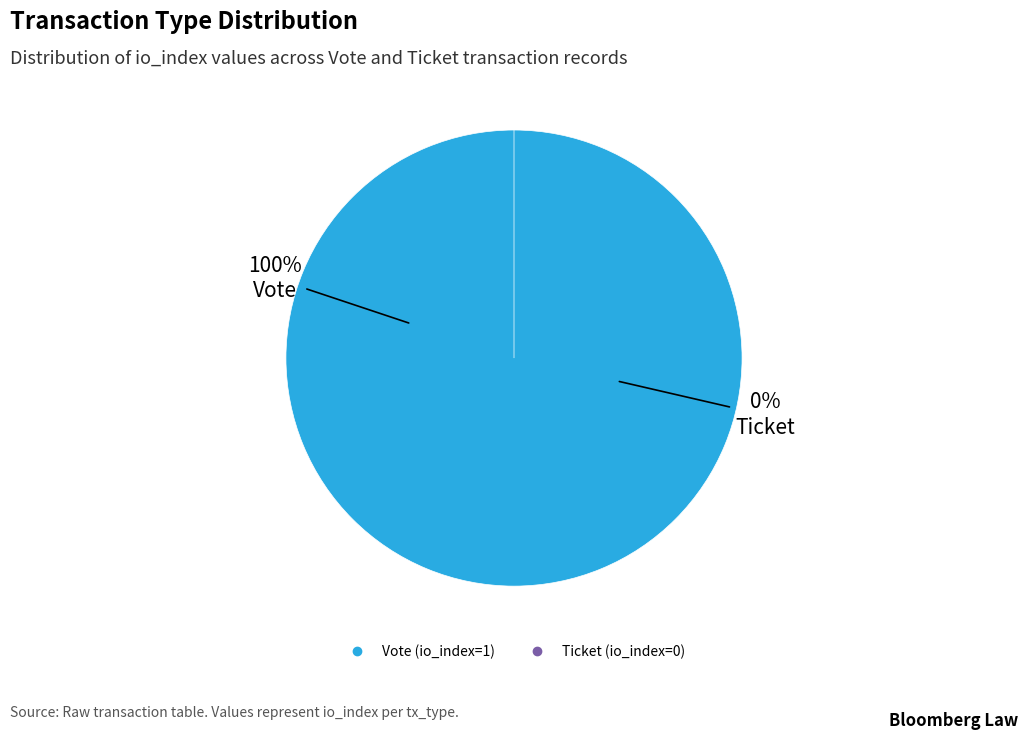

What is the change in value from Vote (io_index=1) to Ticket (io_index=0)?

-1